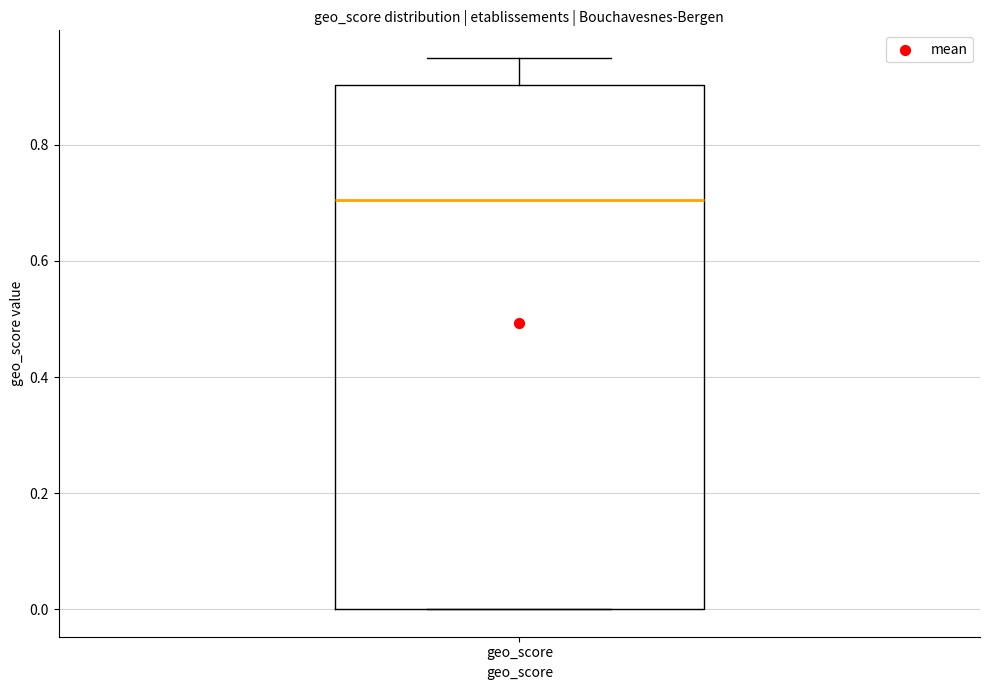

Transcribe this box plot: give where the median line is, the range the box spans, and where the two whiskers end, as read against the y-axis. The values are not printed on the chart, so give them approximately, as read against the axis.

median 0.70, box 0.00 to 0.90, whiskers 0.00 to 0.96